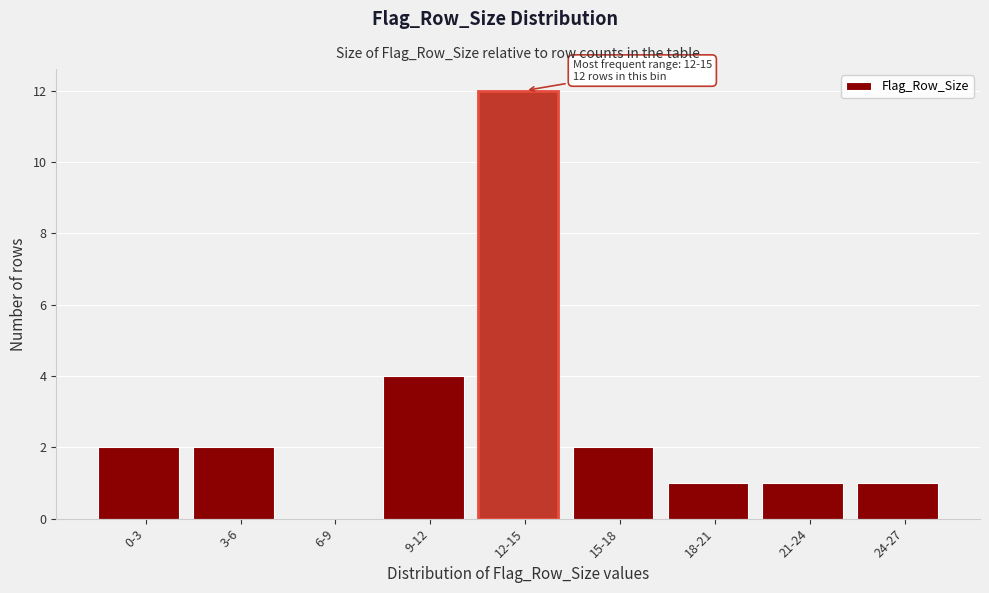

Reading right to left, what are all the values shown in this chart?

24-27=1	21-24=1	18-21=1	15-18=2	12-15=12	9-12=4	6-9=0	3-6=2	0-3=2